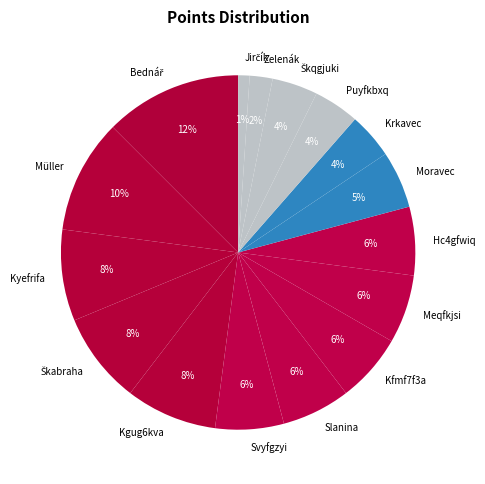

Between Kfmf7f3a and Moravec, which is larger?

Kfmf7f3a